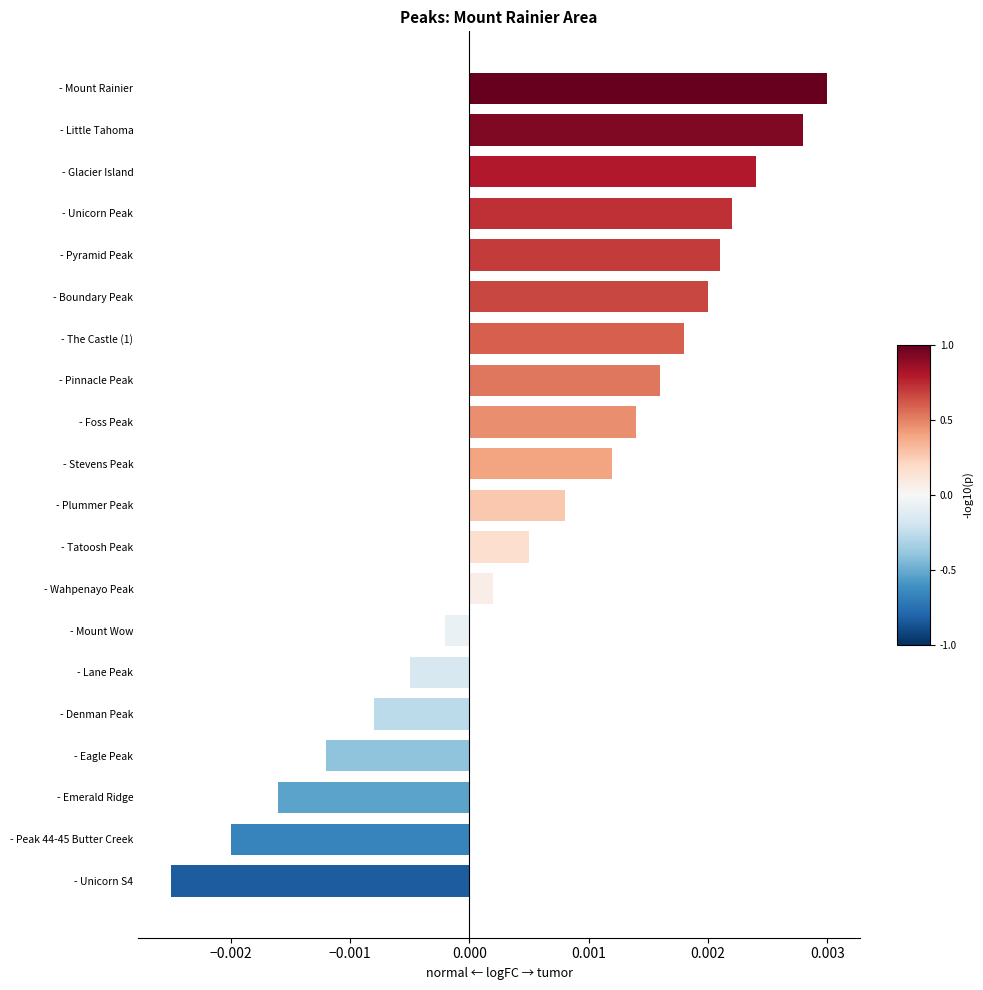

What is the label of the 18th bar from the bottom?

- Glacier Island